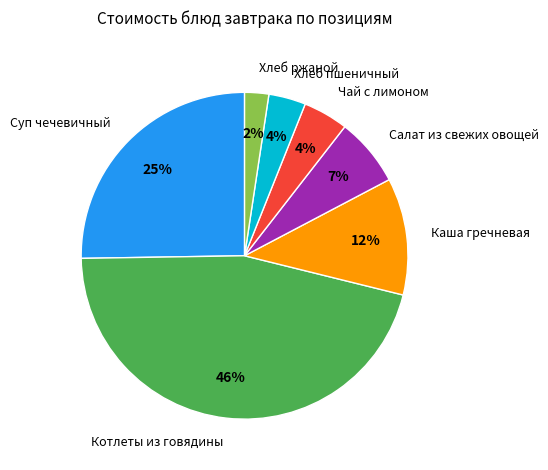

Does any single category account for the majority?

No